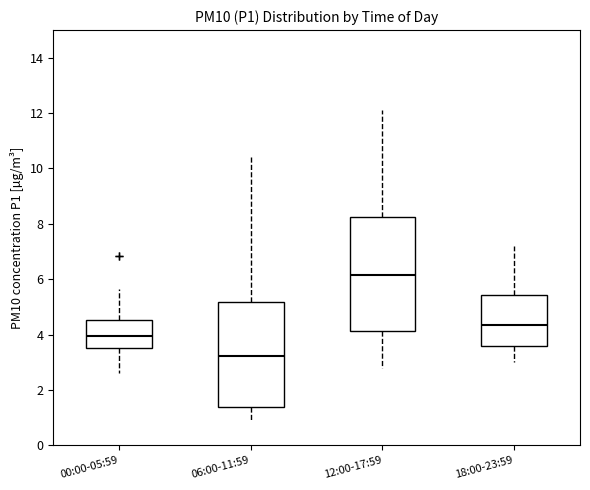

Where is the upper edge of the box for 12:00-17:59 on the y-axis? The values are not printed on the chart, so give them approximately, as read against the axis.

8.2